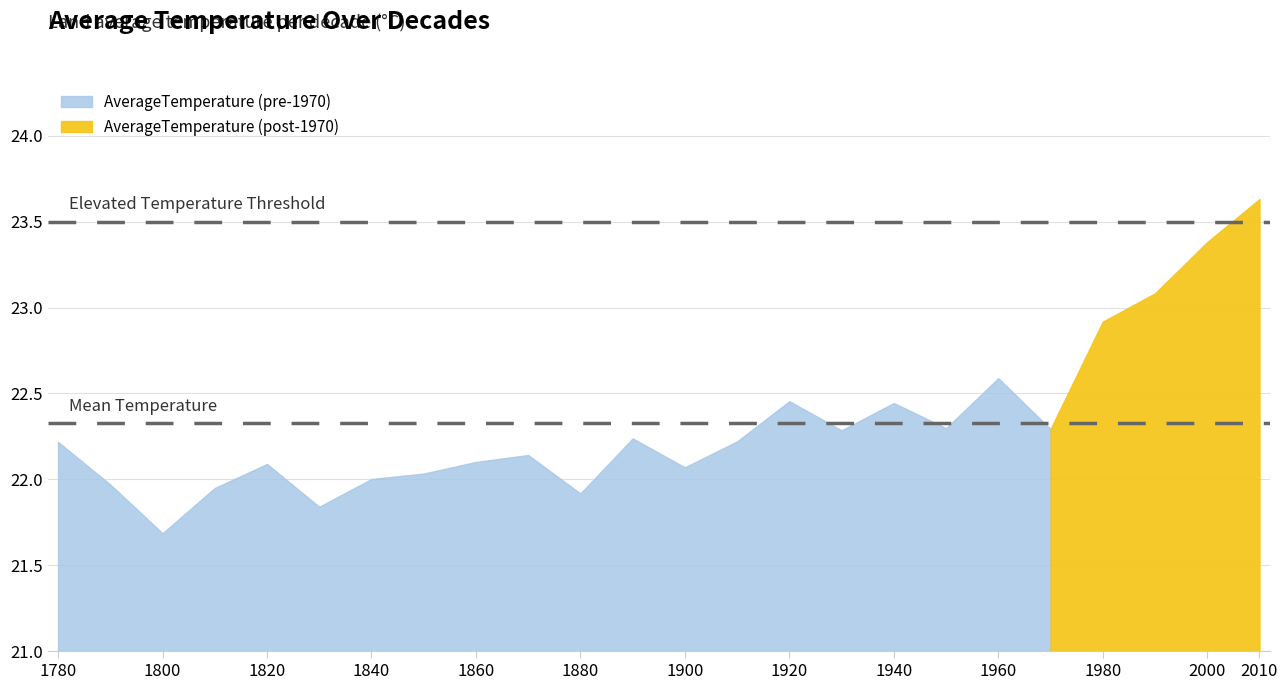

List the labels in order of value, smallest first.

1800, 1830, 1880, 1810, 1790, 1840, 1850, 1900, 1820, 1860, 1870, 1780, 1910, 1890, 1930, 1970, 1950, 1940, 1920, 1960, 1980, 1990, 2000, 2010